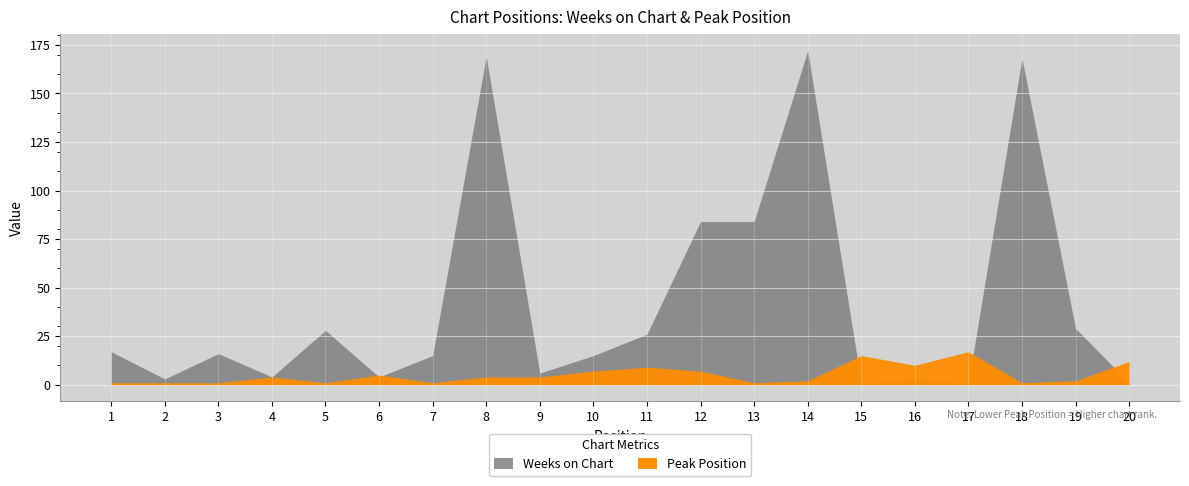

Does the chart display data point markers on the line(s)?

No